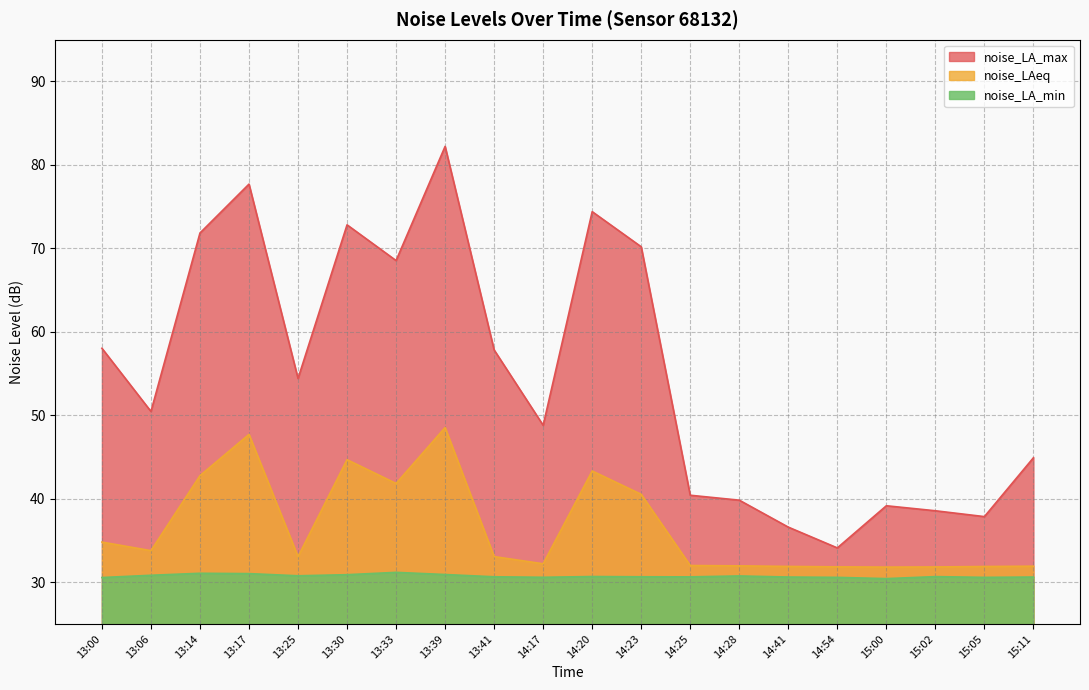

What is the label of the 8th point from the left?

13:39